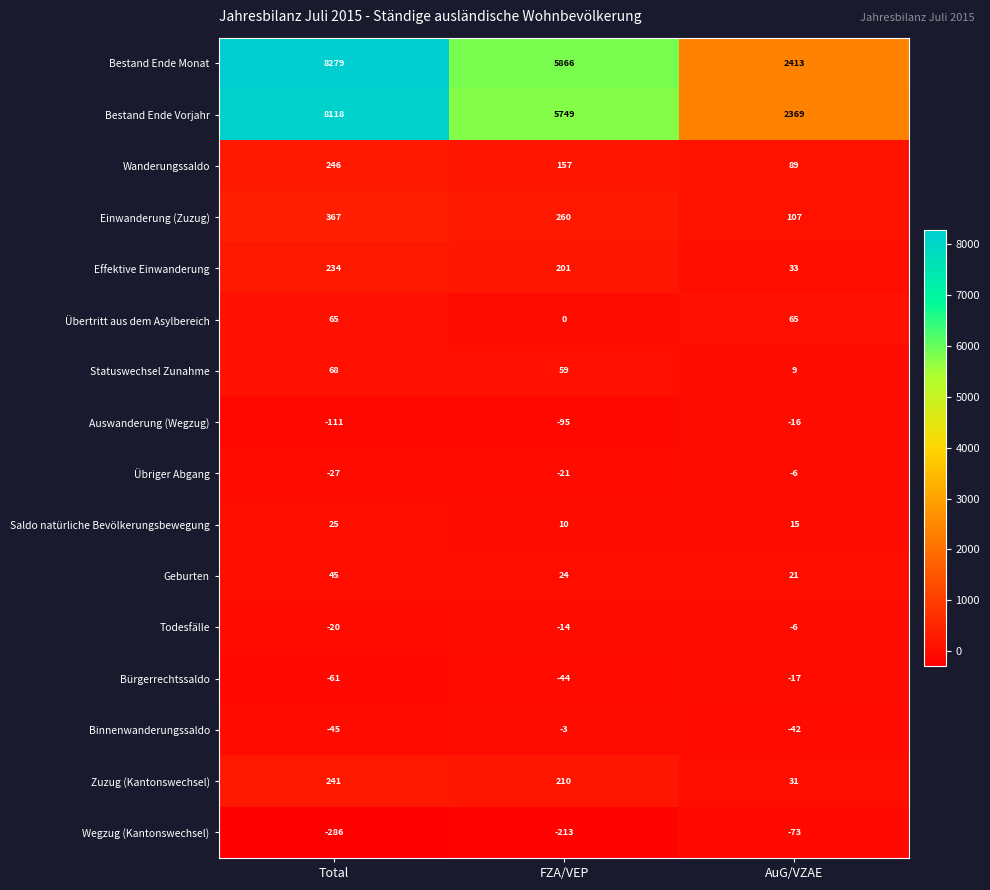

How many categories are shown in the chart?

3